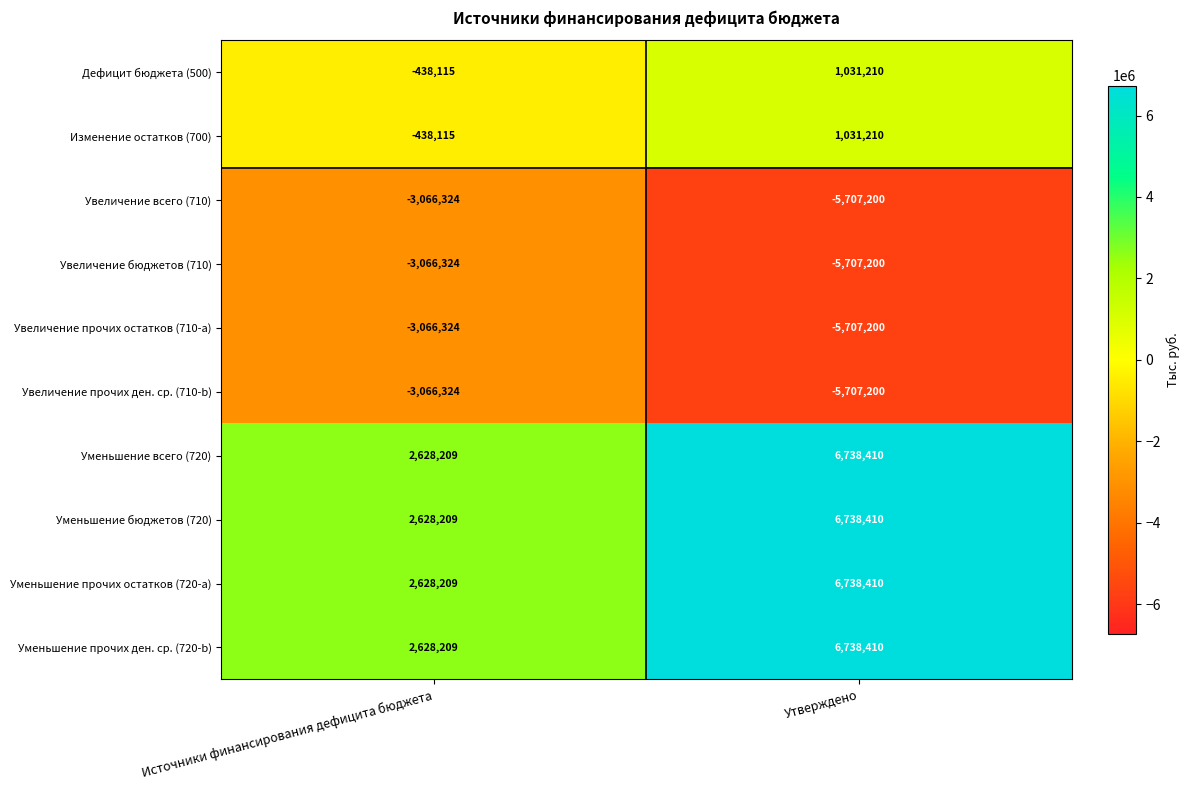

Rank the categories by Дефицит бюджета (500) value from lowest to highest.

Источники финансирования дефицита бюджета, Утверждено